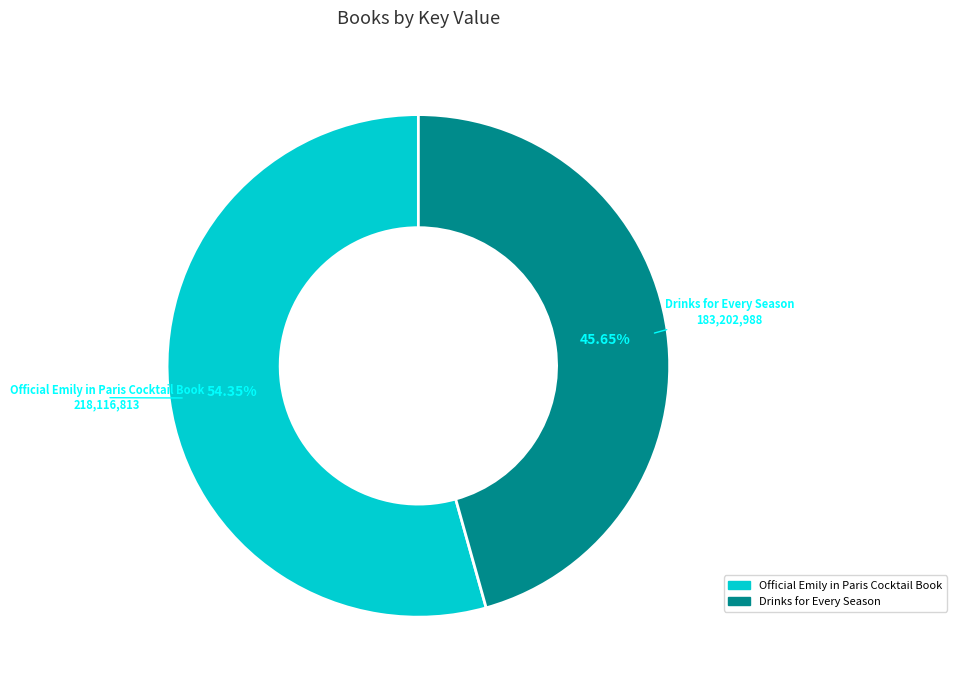

Count the number of slices in the pie.

2